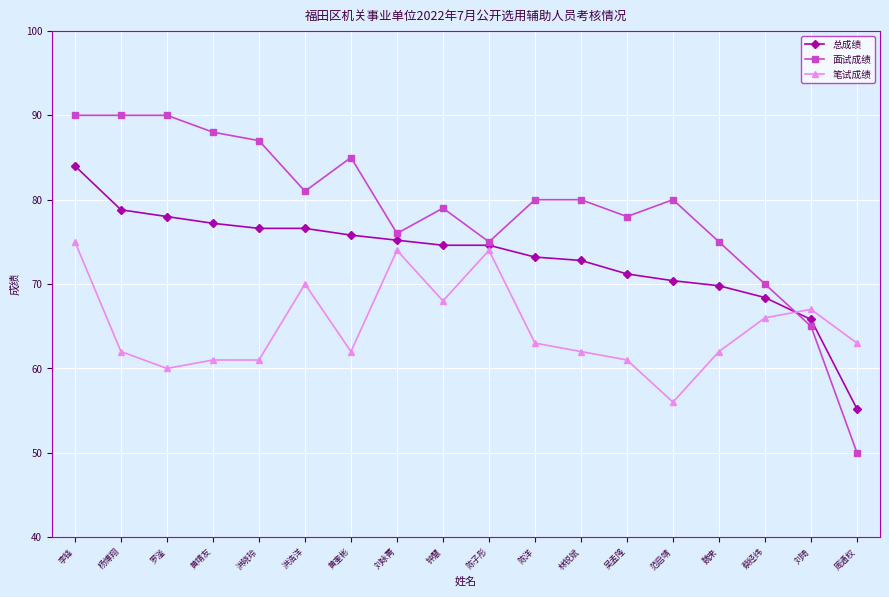

At which label does 面试成绩 first exceed 80?

李锋